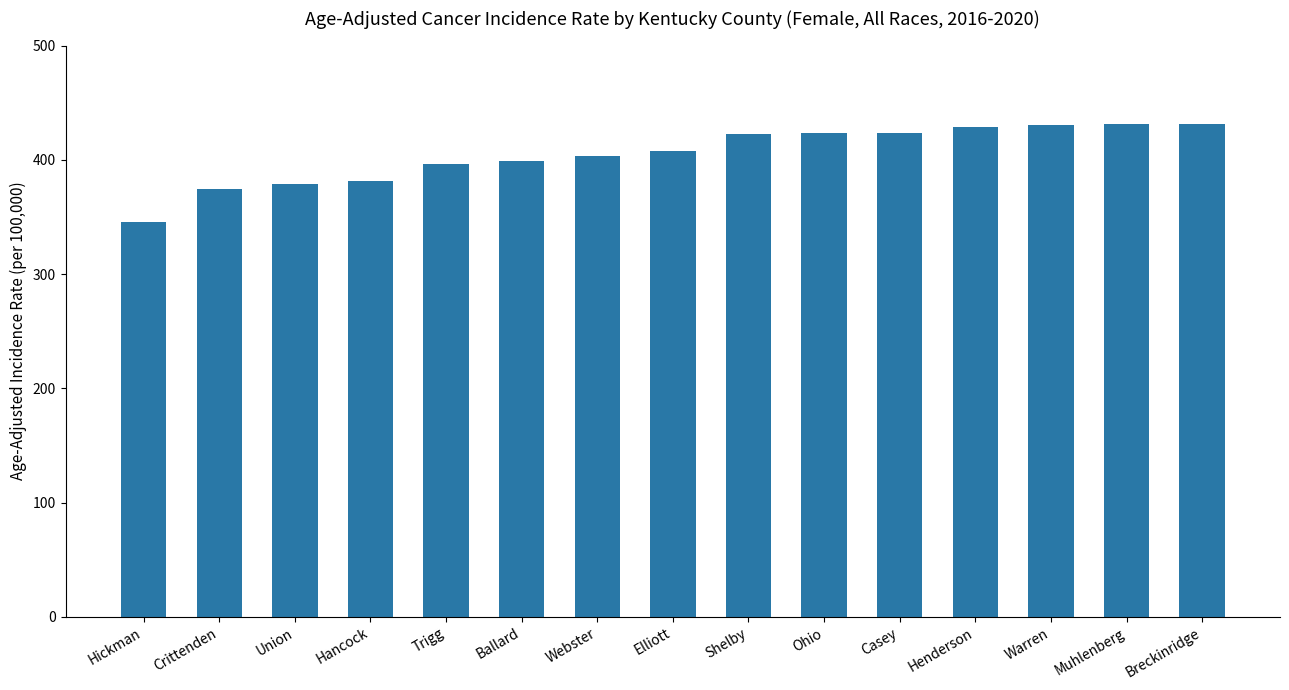

What is the sum of all values?

6076.8